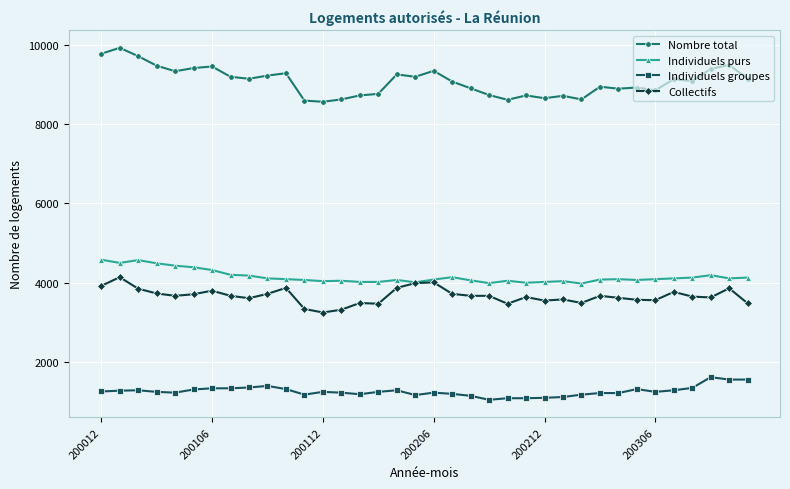

What is the difference between the maximum and minimum values in the Individuels purs series?

600